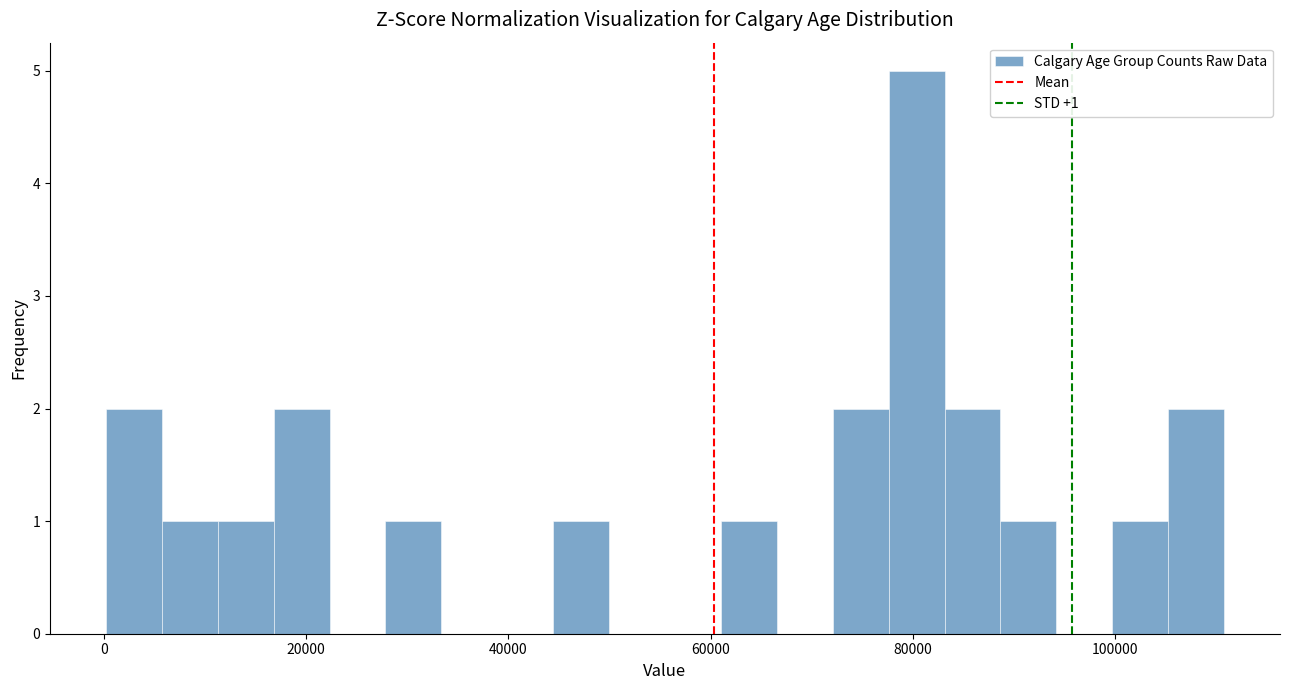

Read against the x-axis, roughly where is the centre of the tallest bar?

80000